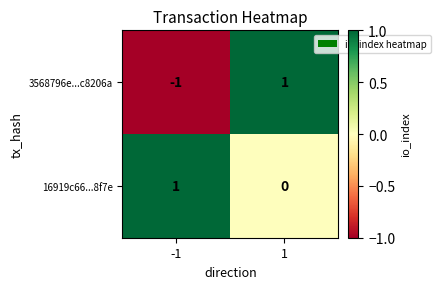

Reading right to left, transcribe all the data shown in this chart.

3568796e...c8206a: 1=1	-1=-1
16919c66...8f7e: 1=0	-1=1